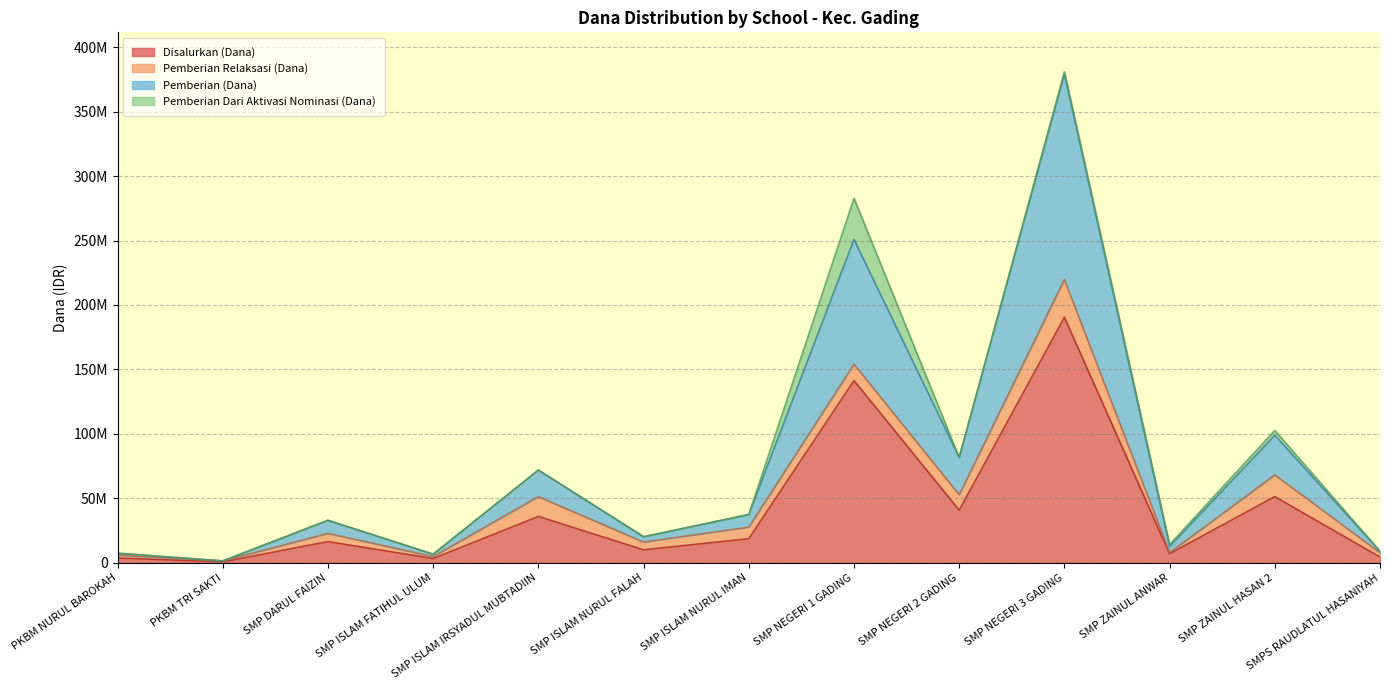

Where is the first local maximum for Disalurkan (Dana)?

SMP DARUL FAIZIN